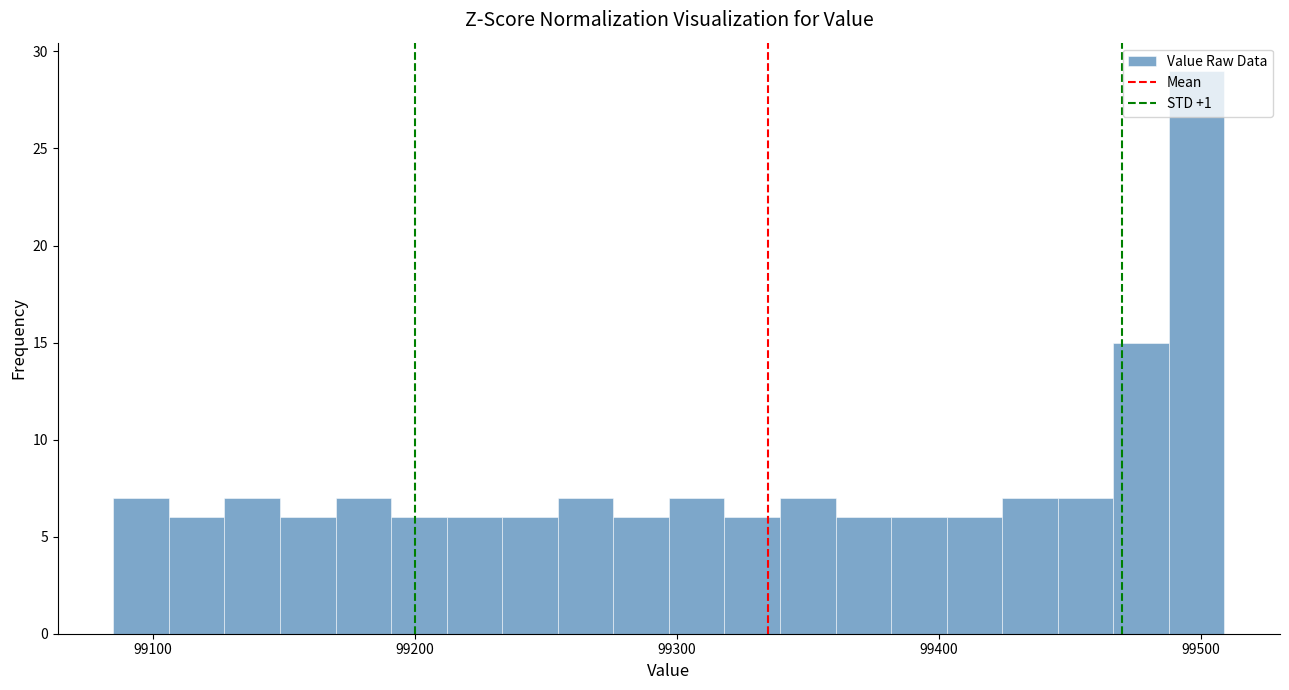

Read against the x-axis, roughly where is the centre of the tallest bar?

99500